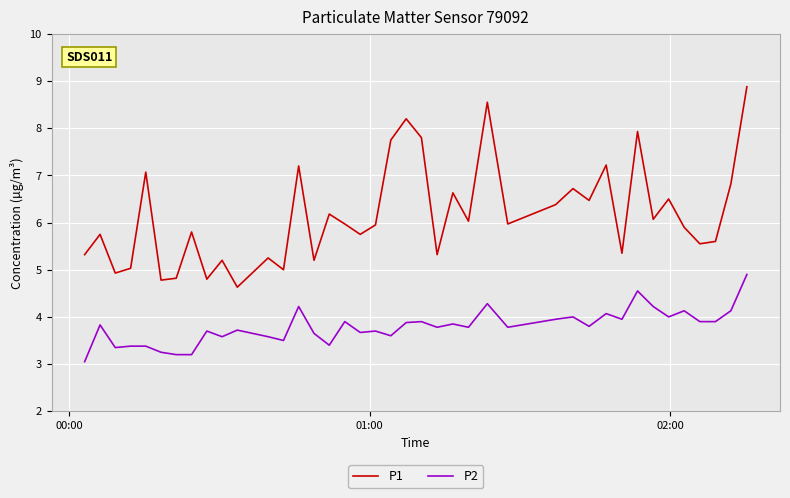

List the series in order of their peak value, highest first.

P1, P2